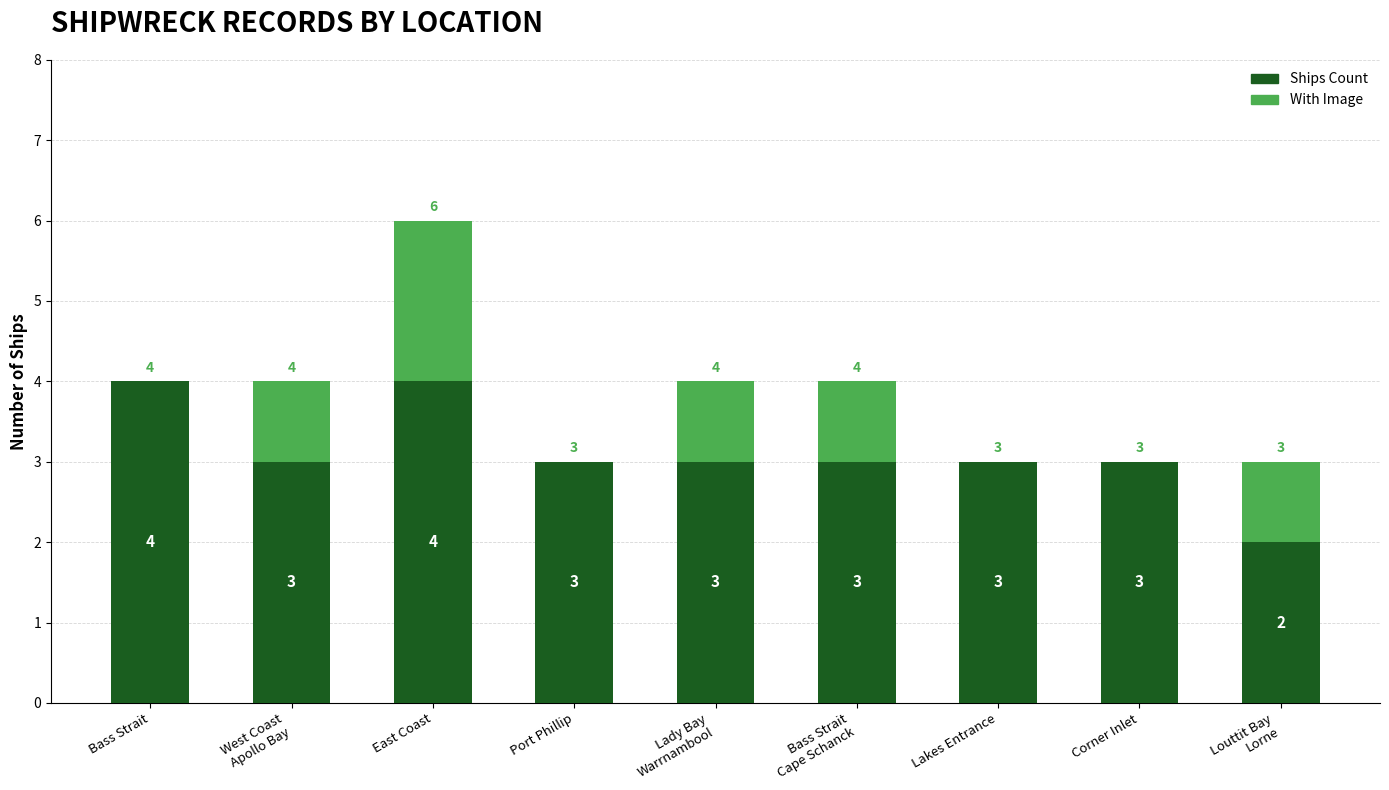

How many series are shown in this chart?

2